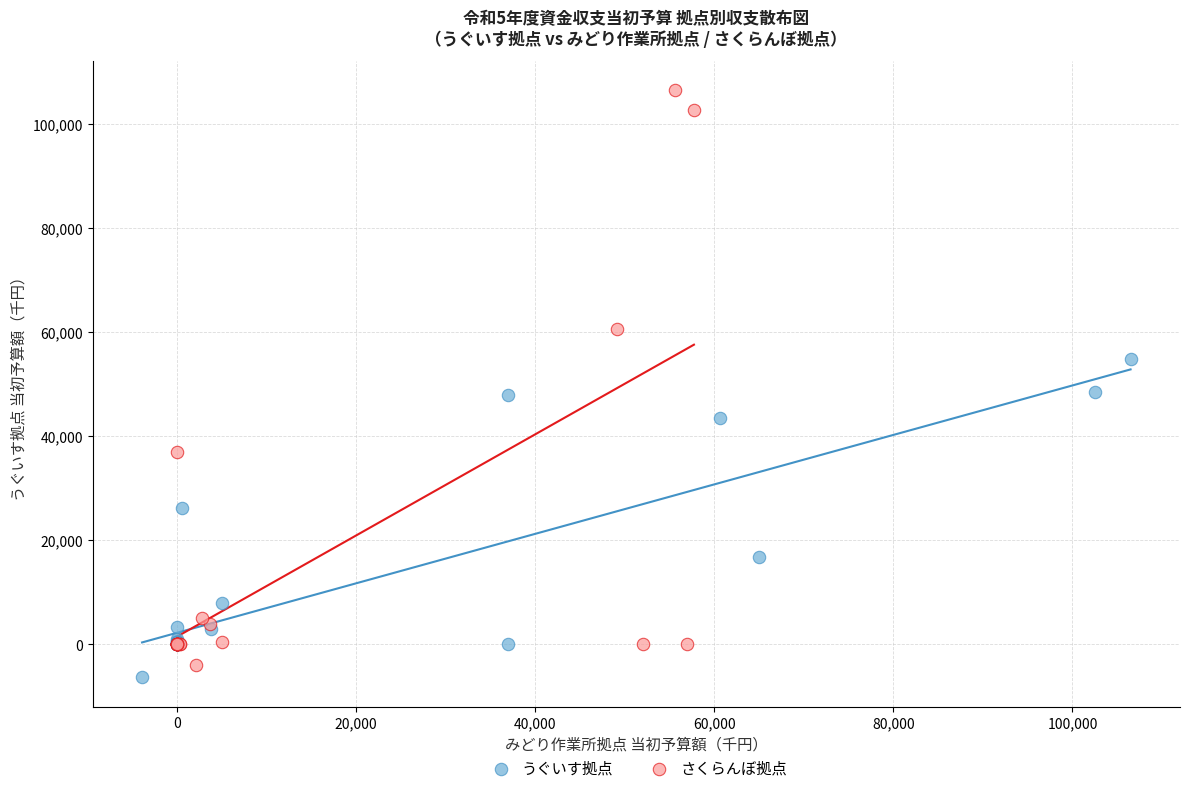

Which series contains the highest Y value?

さくらんぼ拠点